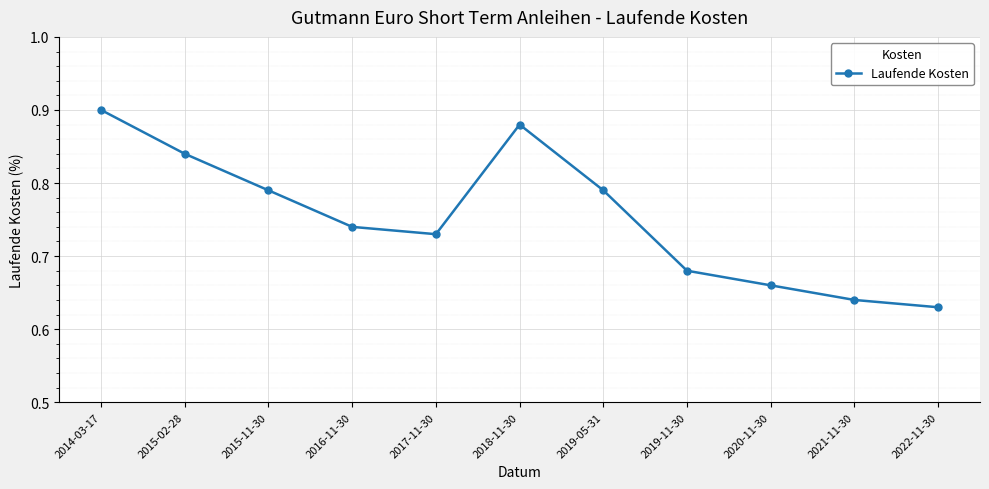

True or false: the data shows 0.3 at 2016-11-30.

False